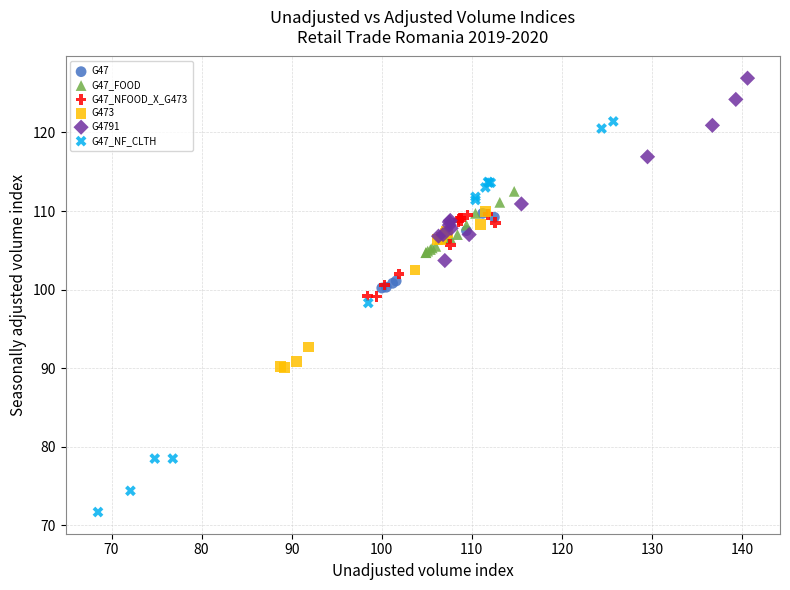

Which series reaches the minimum Y coordinate?

G47_NF_CLTH